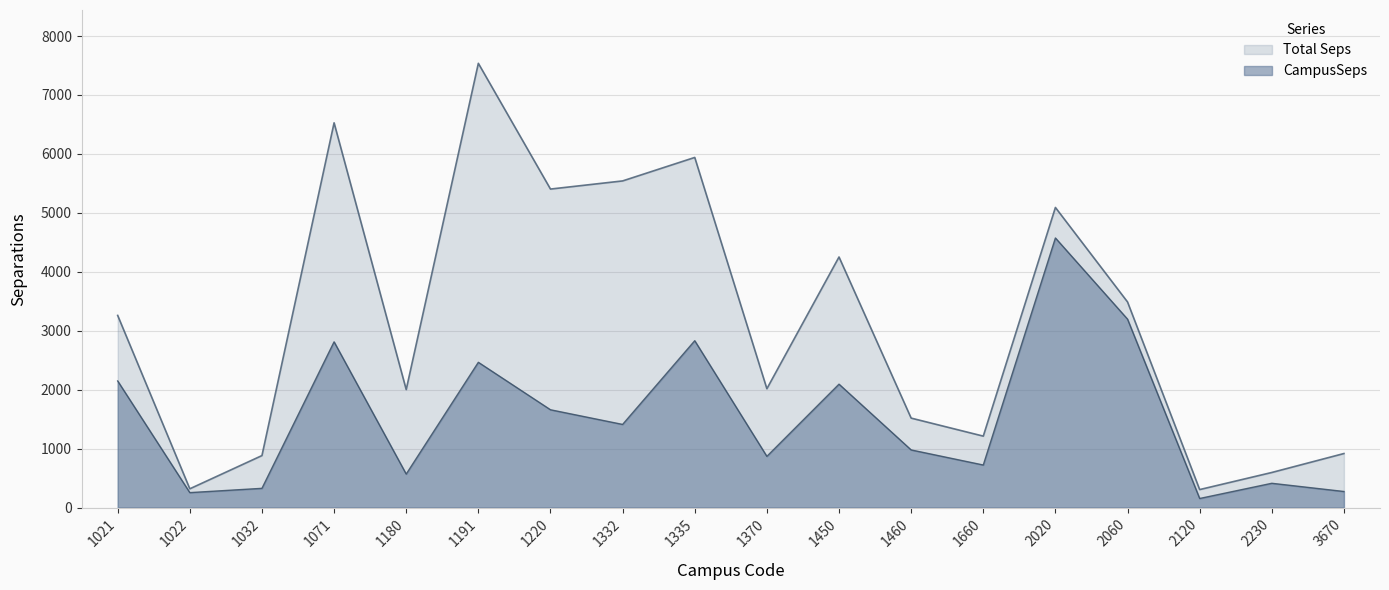

Rank the series by their average value, from lowest to highest.

CampusSeps, Total Seps